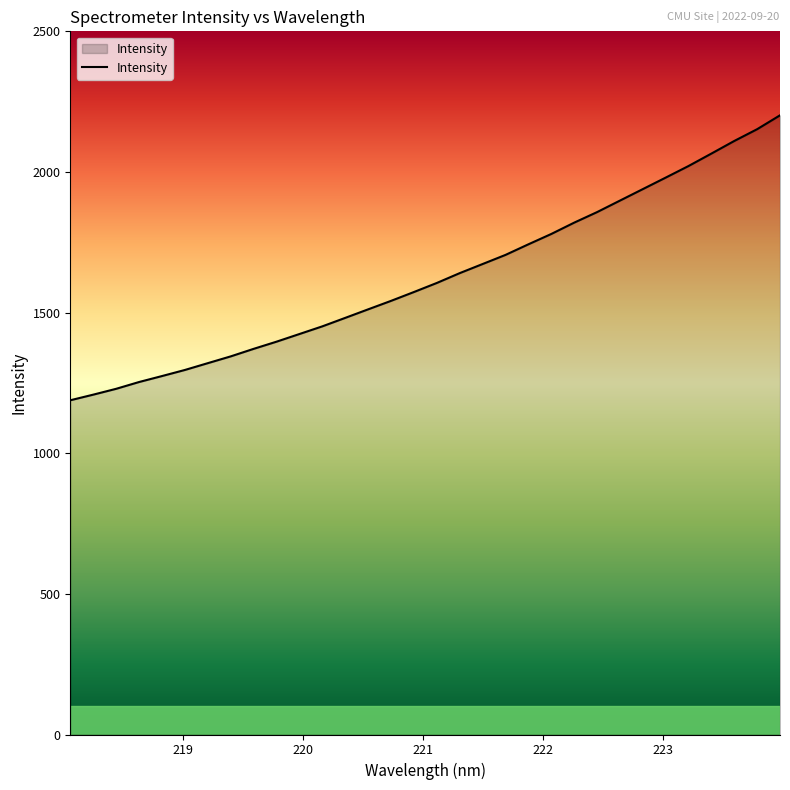

What is the sum of all values?

52054.3